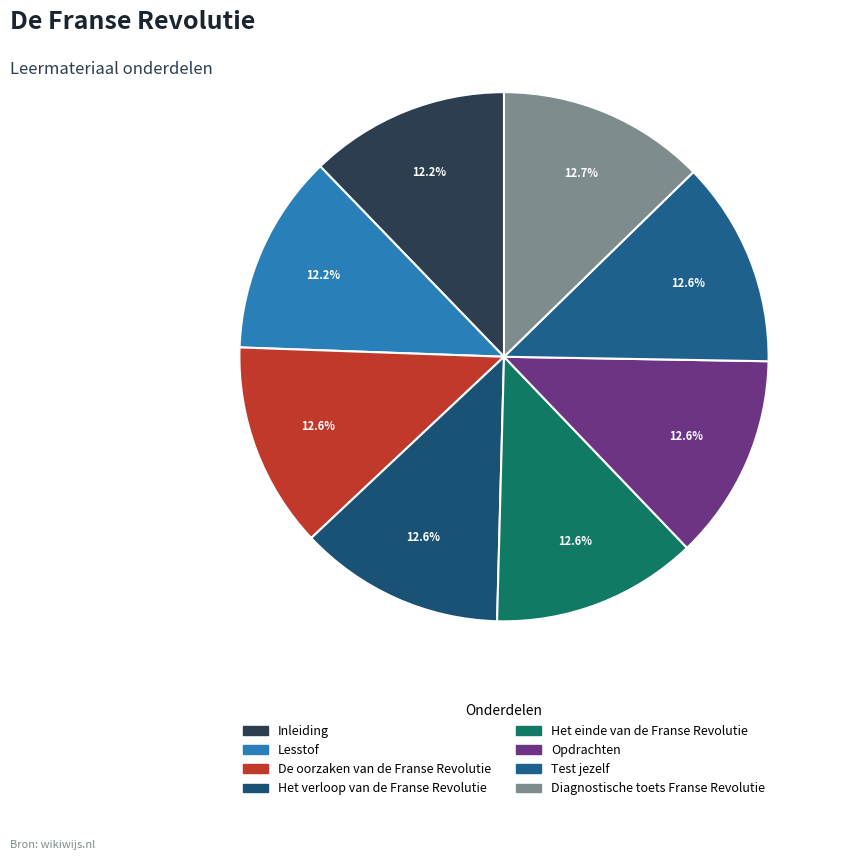

What percentage is the Lesstof slice, to the nearest percent?

12%